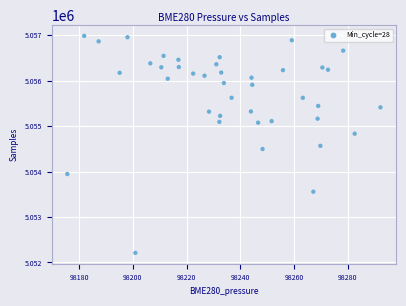

What is the range of Y values (max minus min)?

4775